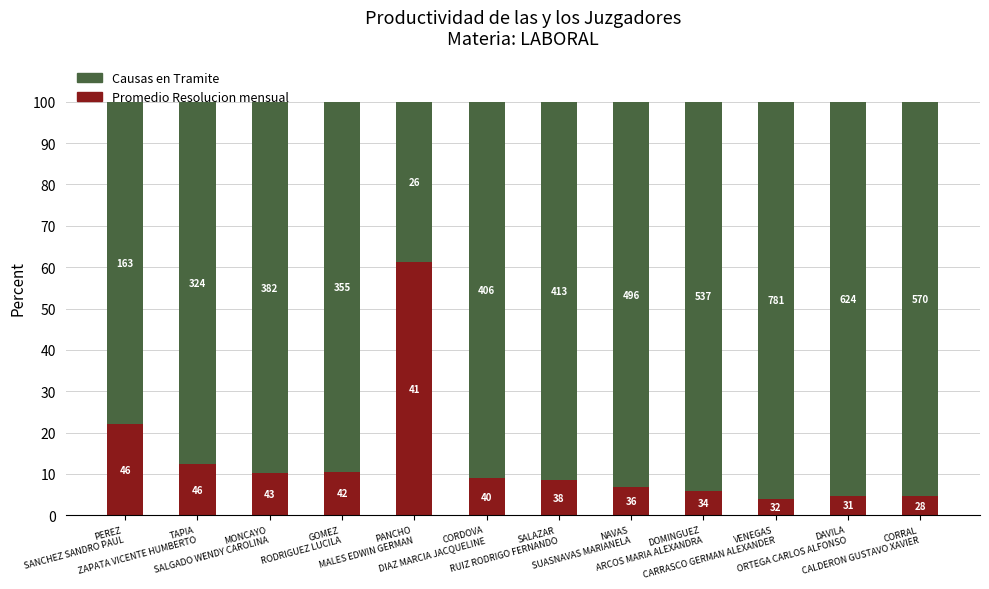

What are all the series names shown in the legend?

Causas en Tramite, Promedio Resolucion mensual